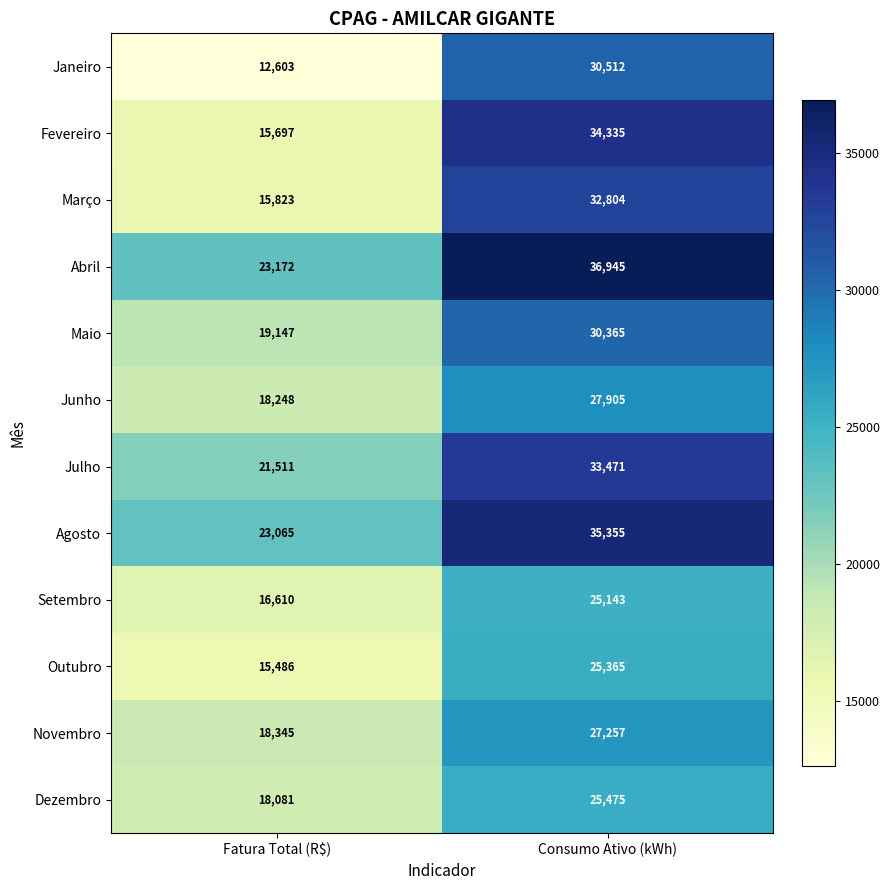

How many series are shown in this chart?

12